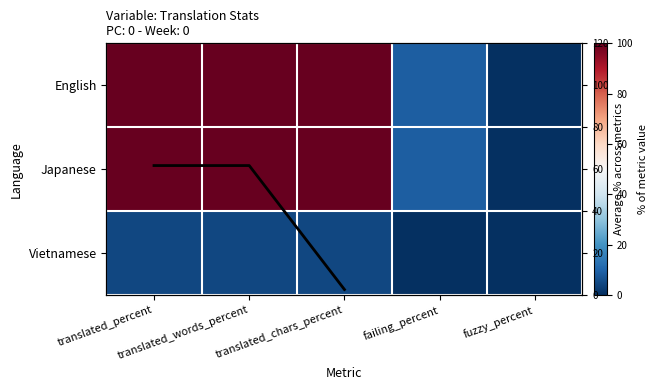

What is the difference between the second highest and minimum values in the Japanese series?

100.0